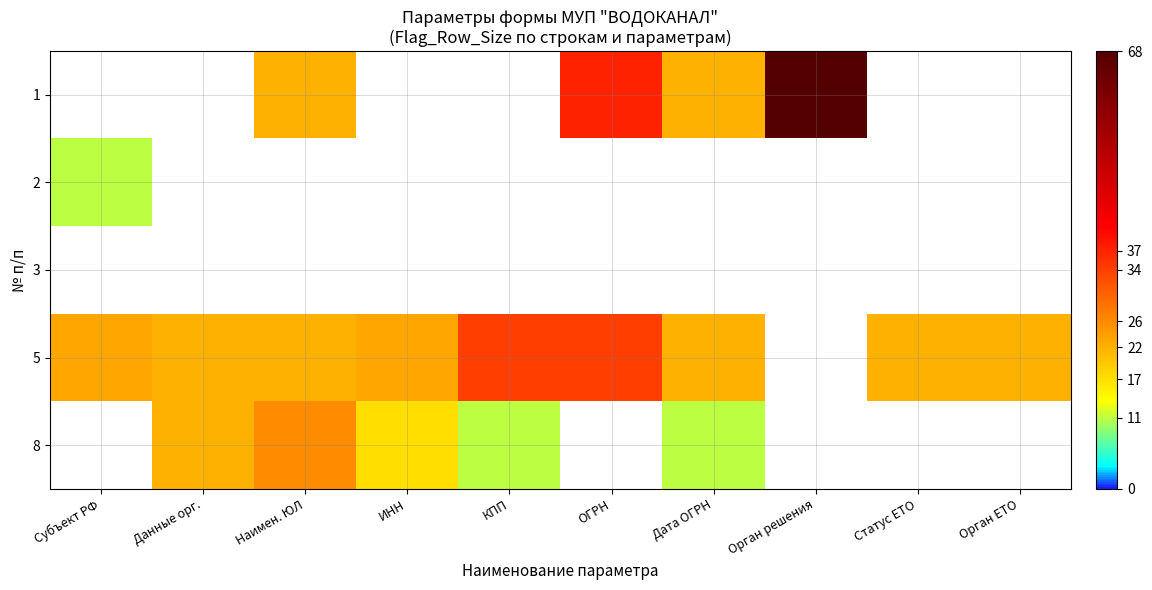

At which category is the sum across all series the highest?

ОГРН